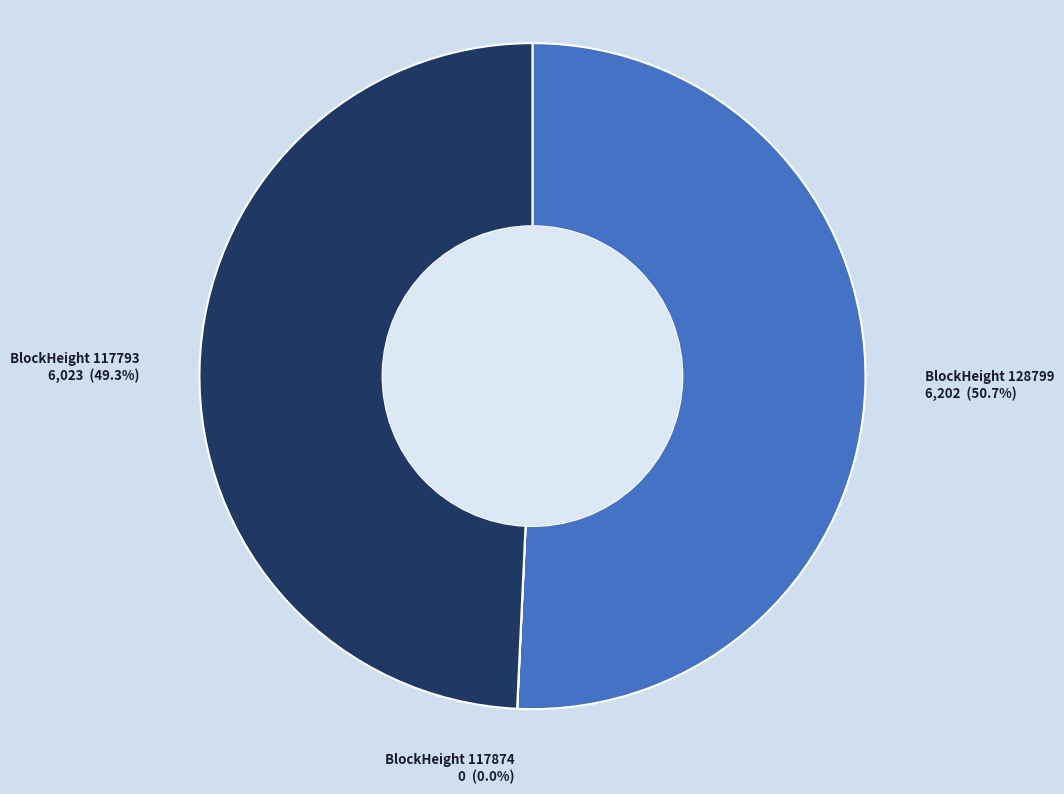

How much of the chart is everything except BlockHeight 117793?

50.7%